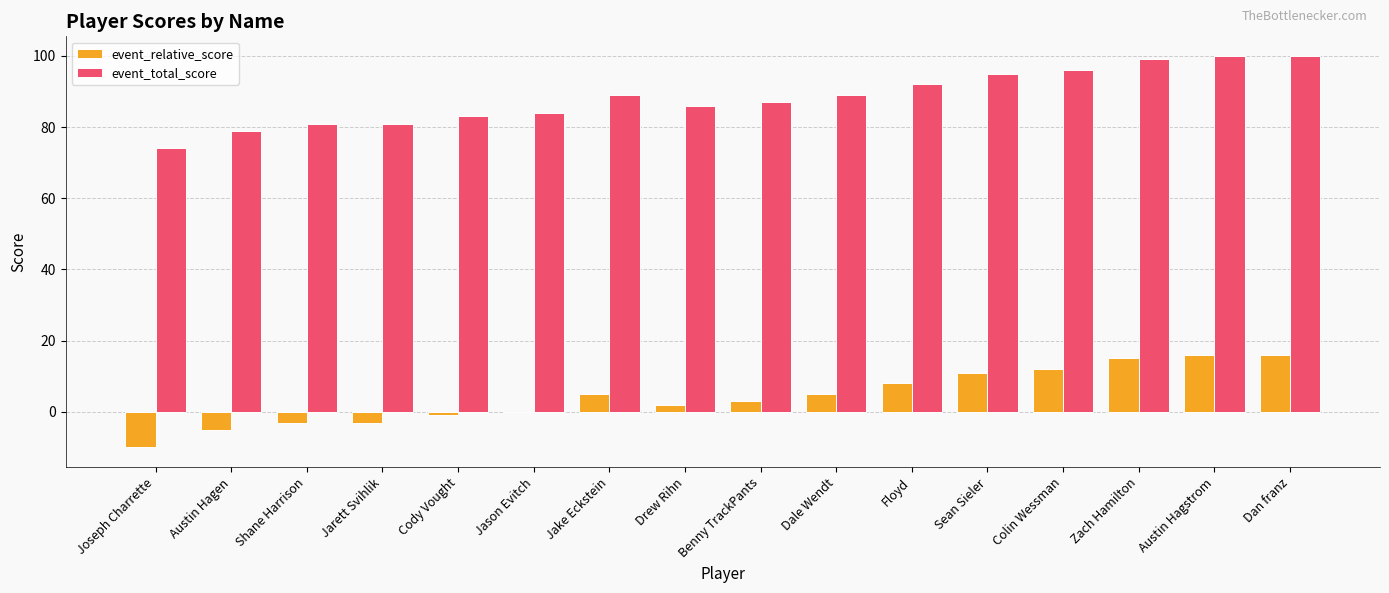

What is the maximum value for event_total_score?

100